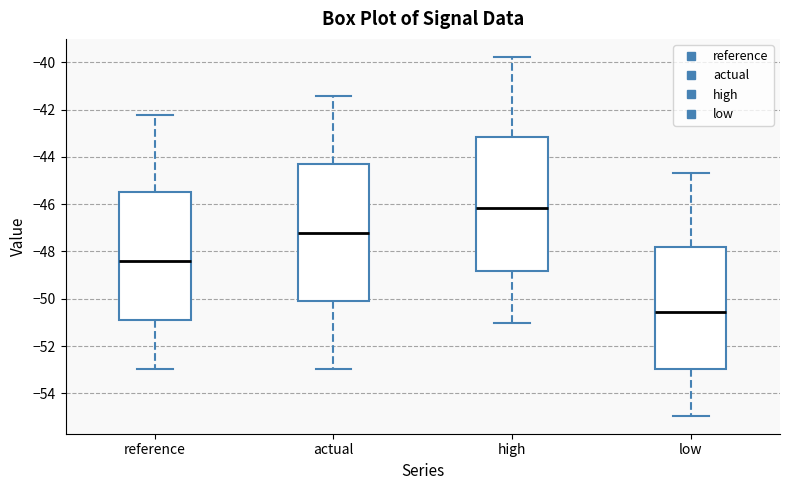

Reading left to right, read every box against the y-axis: the position of its median line, the range the box covers, and the ends of its whiskers. The values are not printed on the chart, so give them approximately, as read against the axis.

reference: median -48.4, box -51.0 to -45.4, whiskers -53.0 to -42.2
actual: median -47.2, box -50.0 to -44.4, whiskers -53.0 to -41.4
high: median -46.2, box -48.8 to -43.2, whiskers -51.0 to -39.8
low: median -50.6, box -53.0 to -47.8, whiskers -55.0 to -44.6